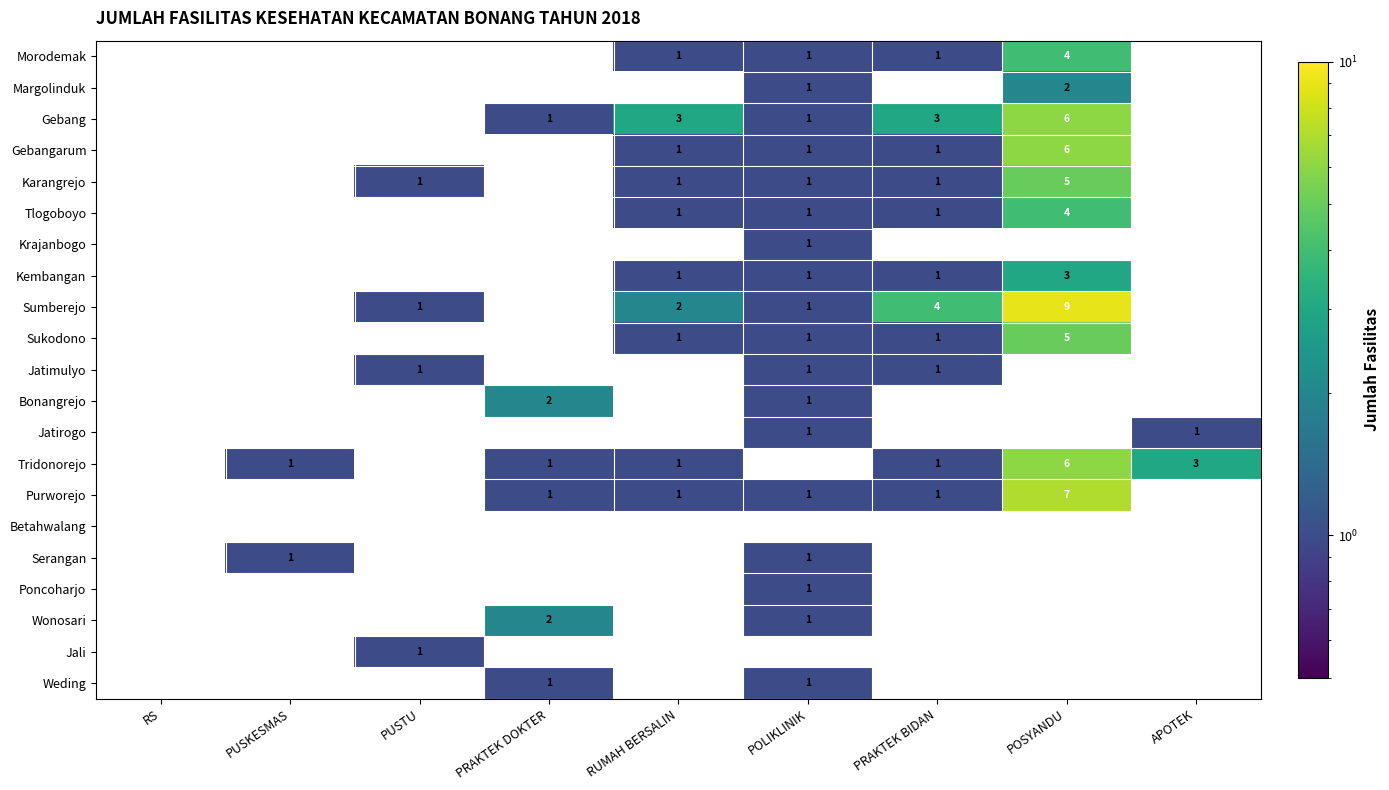

True or false: Sumberejo has a value of 4 at PRAKTEK BIDAN.

True